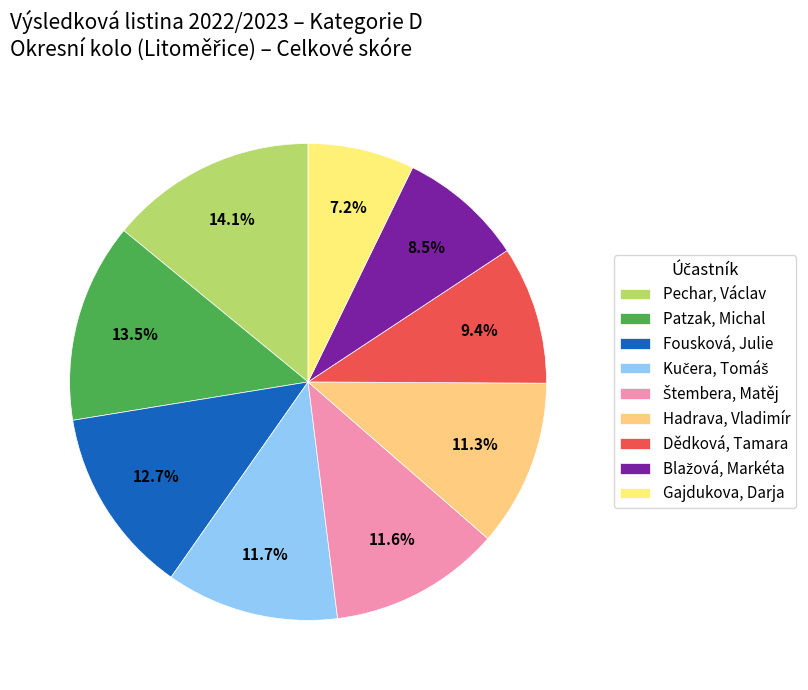

To the nearest percent, what is the average slice percentage?

11%